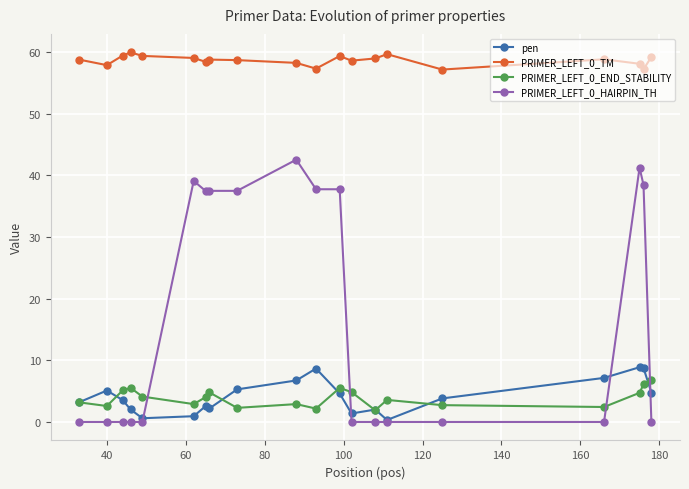

True or false: PRIMER_LEFT_0_END_STABILITY and PRIMER_LEFT_0_TM cross at least once.

False